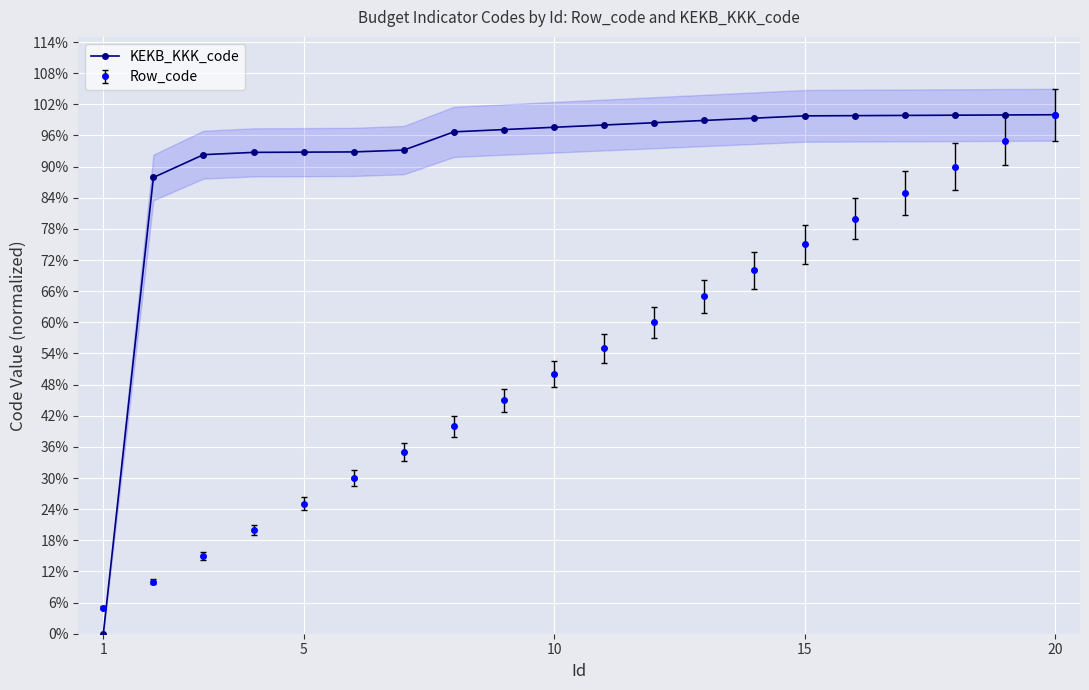

Which label corresponds to the smallest value in the chart?

1